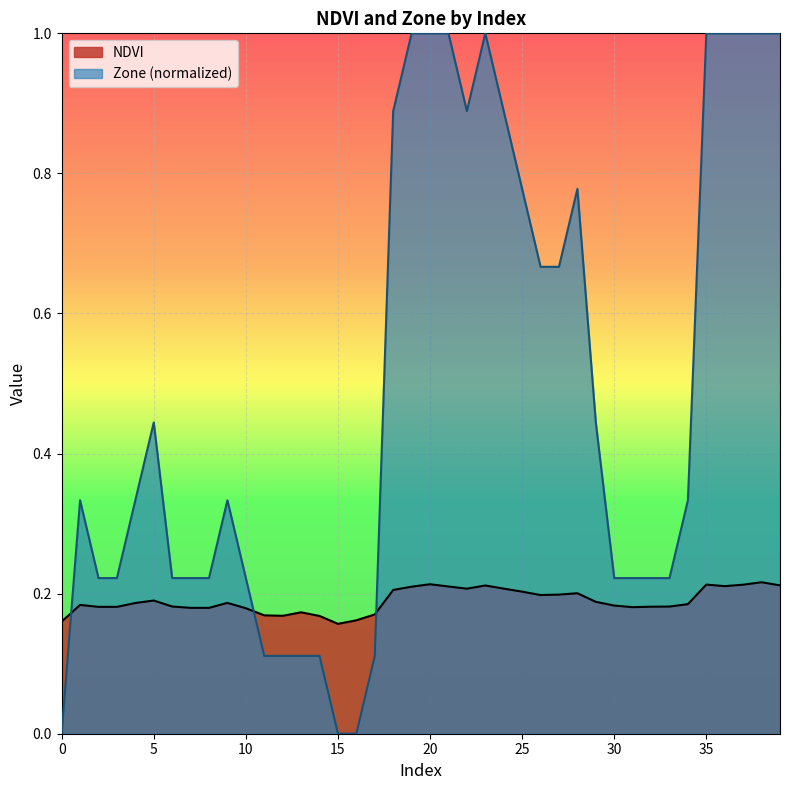

How many values in the Zone series exceed 0?

37